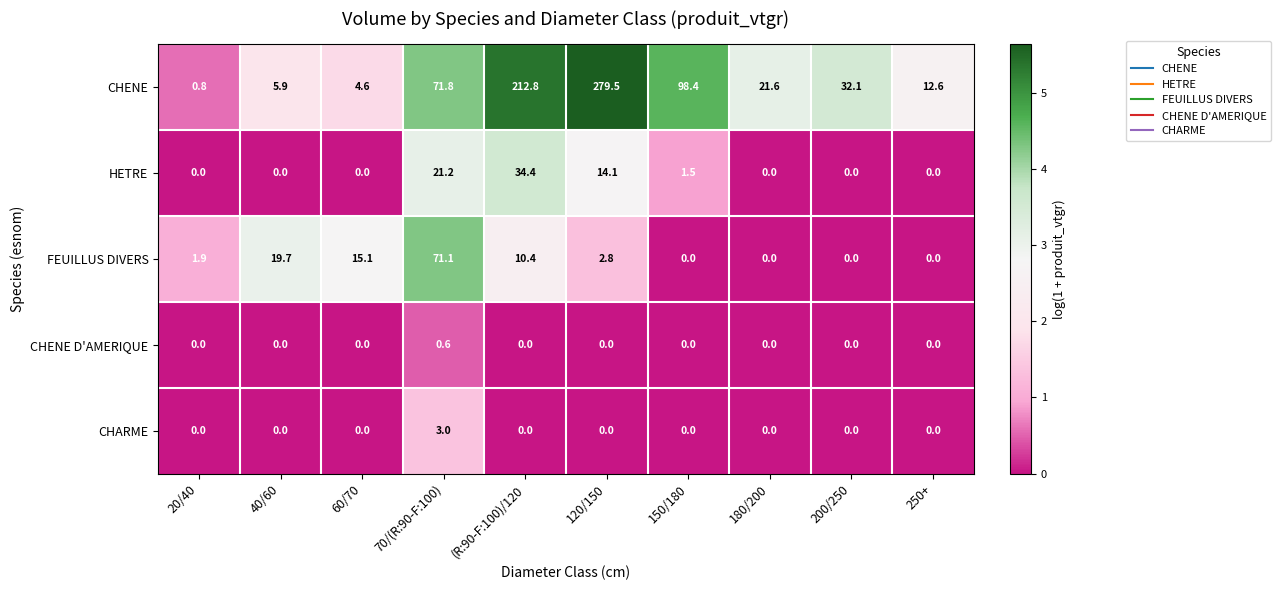

At which label is CHENE closest to 140?

150/180